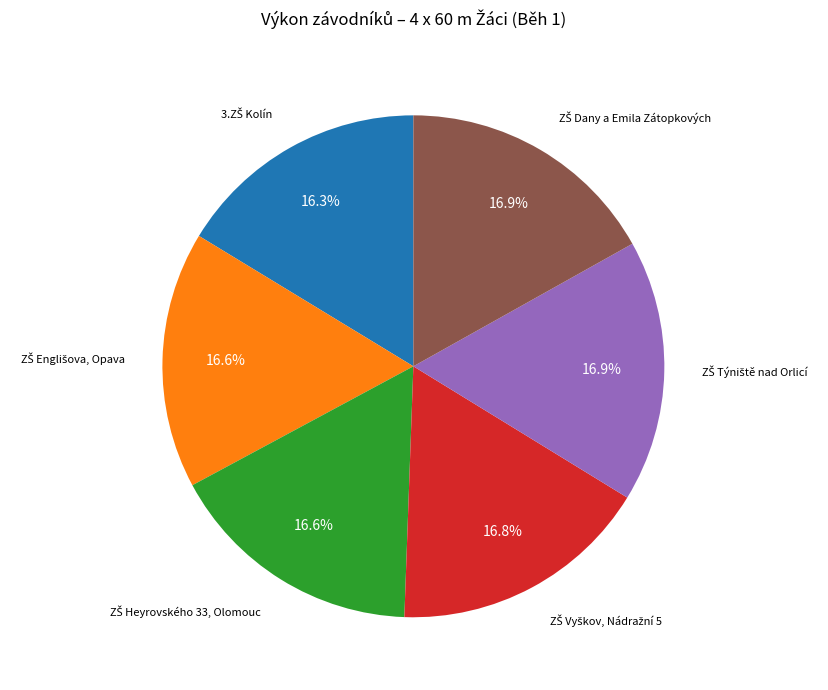

Is there any slice that represents more than half of the pie?

No